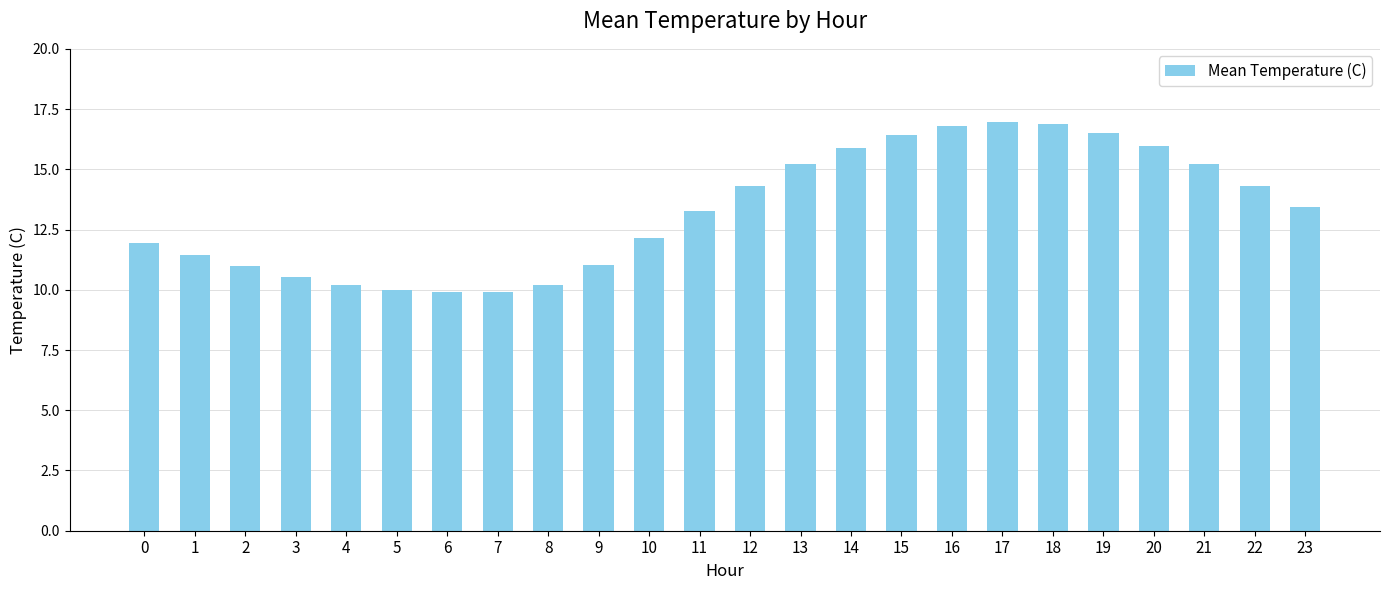

What is the difference between the maximum and minimum values?

7.1